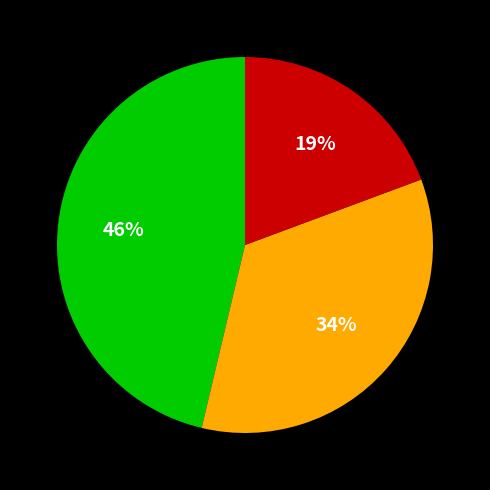

To the nearest percent, what is the average slice percentage?

33%